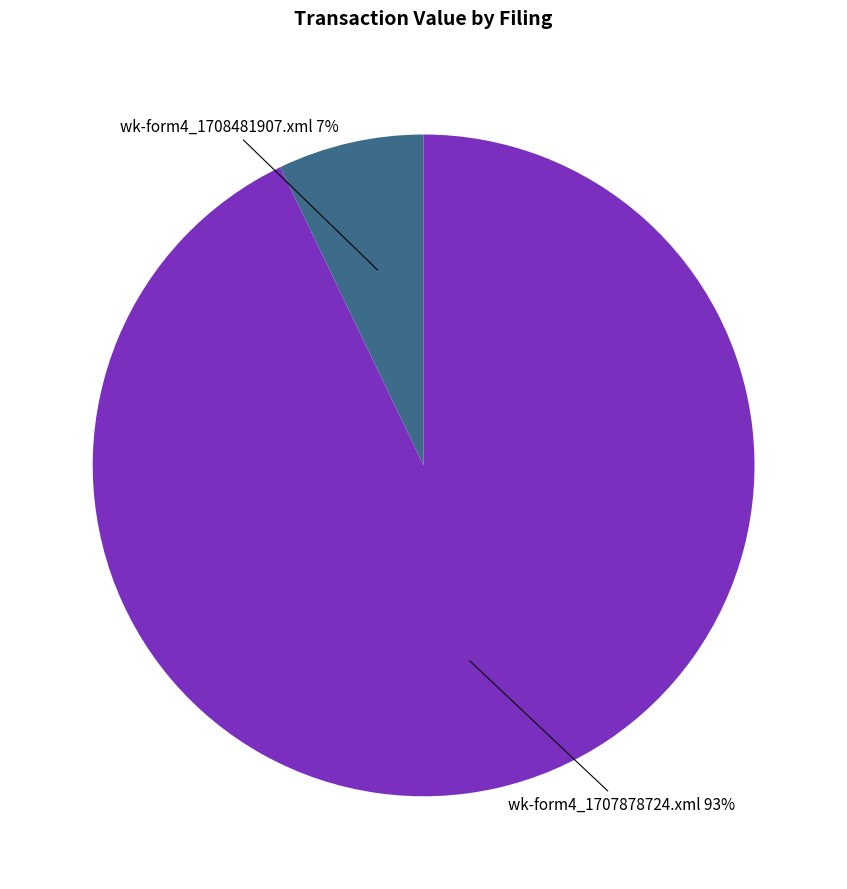

To the nearest percent, what is the difference between the largest and smallest slice percentages?

86%